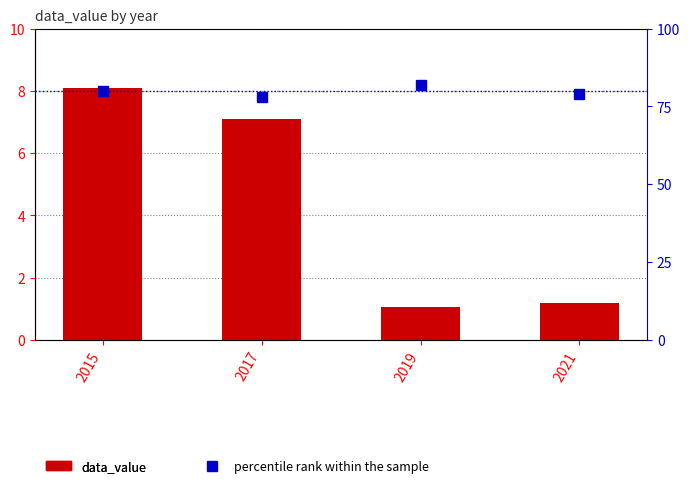

At which category is the sum across all series the highest?

2015